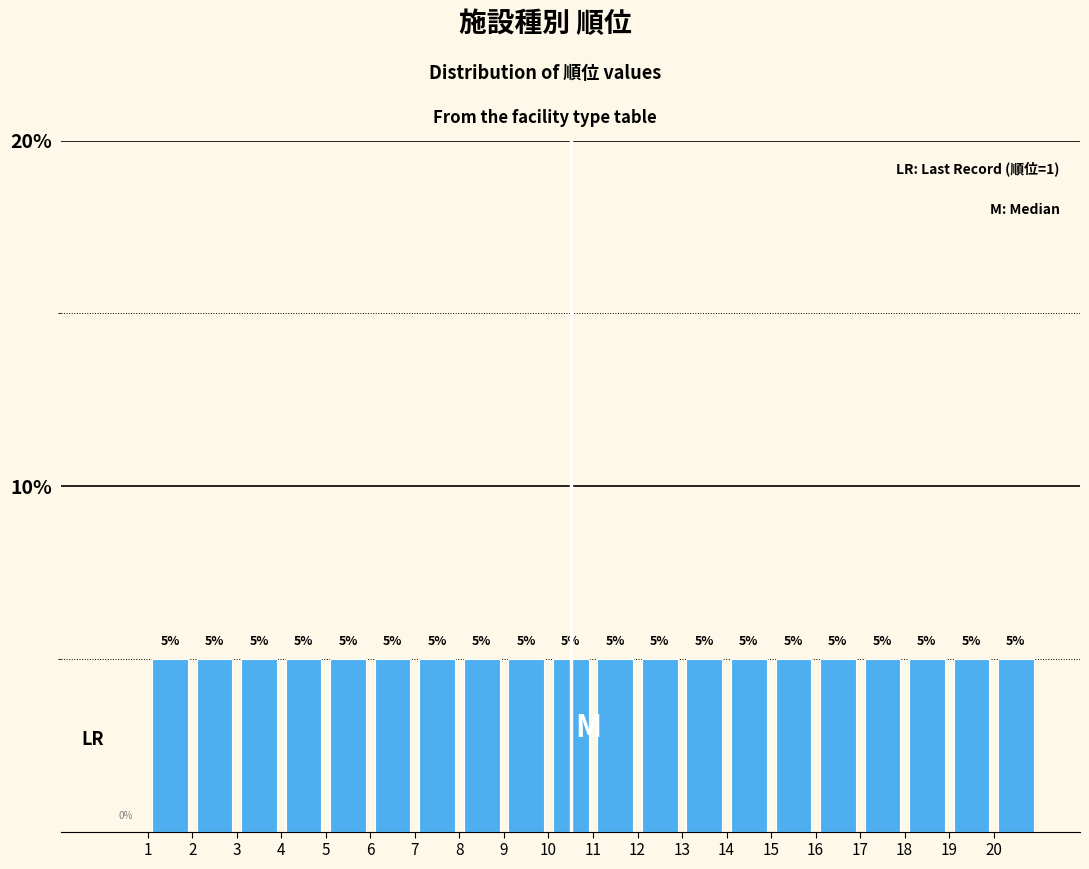

Reading left to right, list every bar in this chart as the range it spans on the x-axis followed by its height.

0 to 1: 0
1 to 2: 5
2 to 3: 5
3 to 4: 5
4 to 5: 5
5 to 6: 5
6 to 7: 5
7 to 8: 5
8 to 9: 5
9 to 10: 5
10 to 11: 5
11 to 12: 5
12 to 13: 5
13 to 14: 5
14 to 15: 5
15 to 16: 5
16 to 17: 5
17 to 18: 5
18 to 19: 5
19 to 20: 5
20 to 21: 5